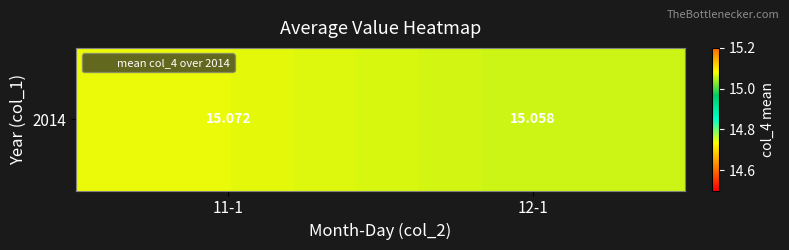

The chart shows a value of 24.8 at 11-1. True or false?

False